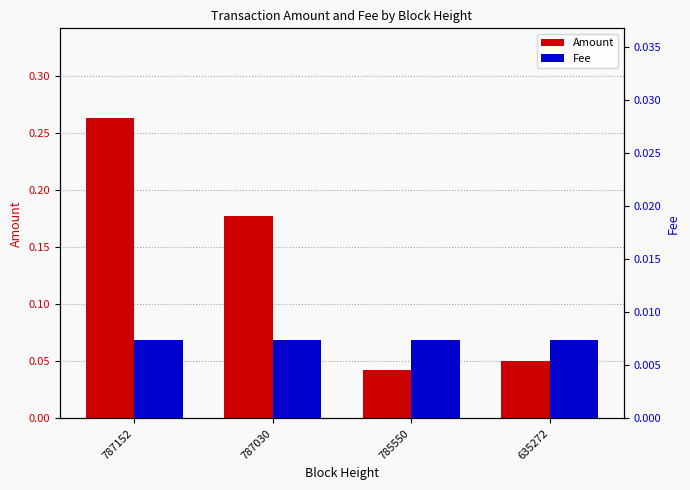

Are the bars horizontal?

No